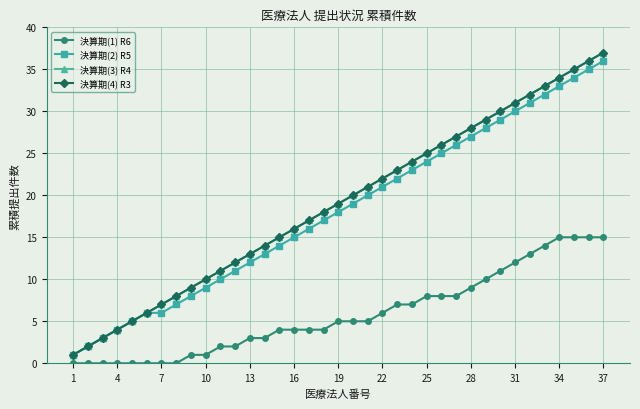

Does the chart have visible grid lines?

Yes